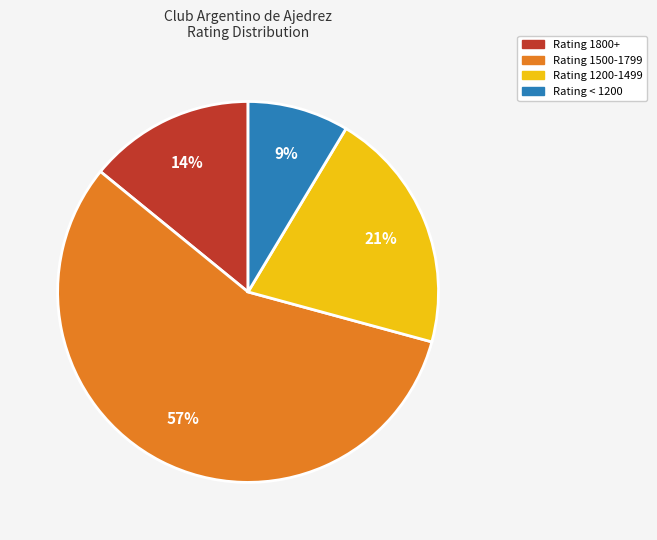

To the nearest percent, what is the average slice percentage?

25%